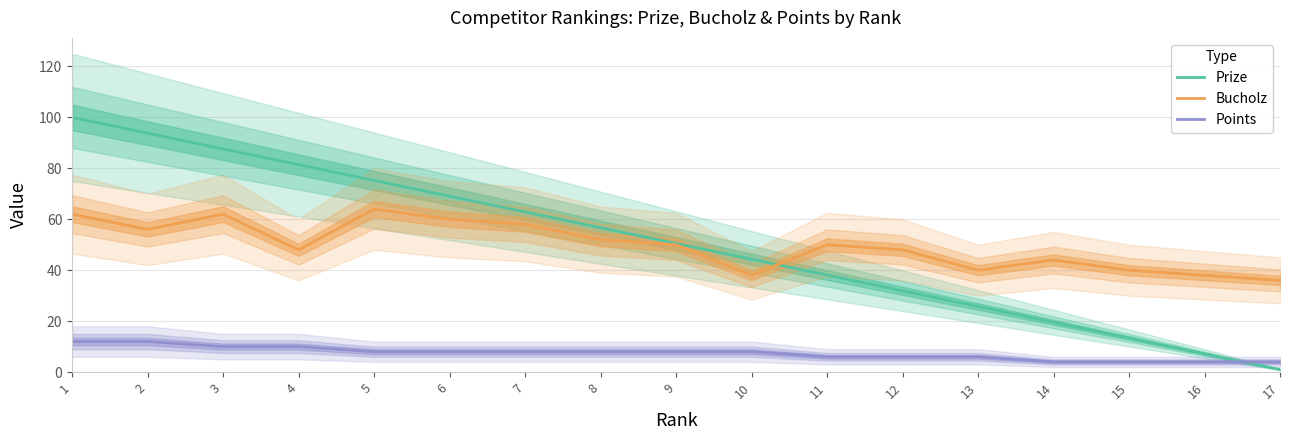

Which has a higher value, 7 or 4?

4